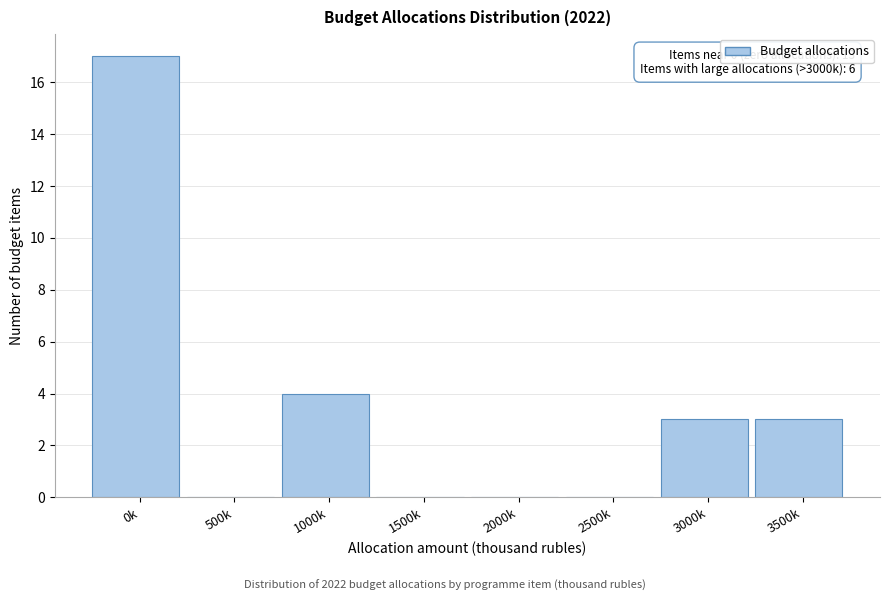

Reading left to right, extract all data points from this chart.

0k=17	500k=0	1000k=4	1500k=0	2000k=0	2500k=0	3000k=3	3500k=3